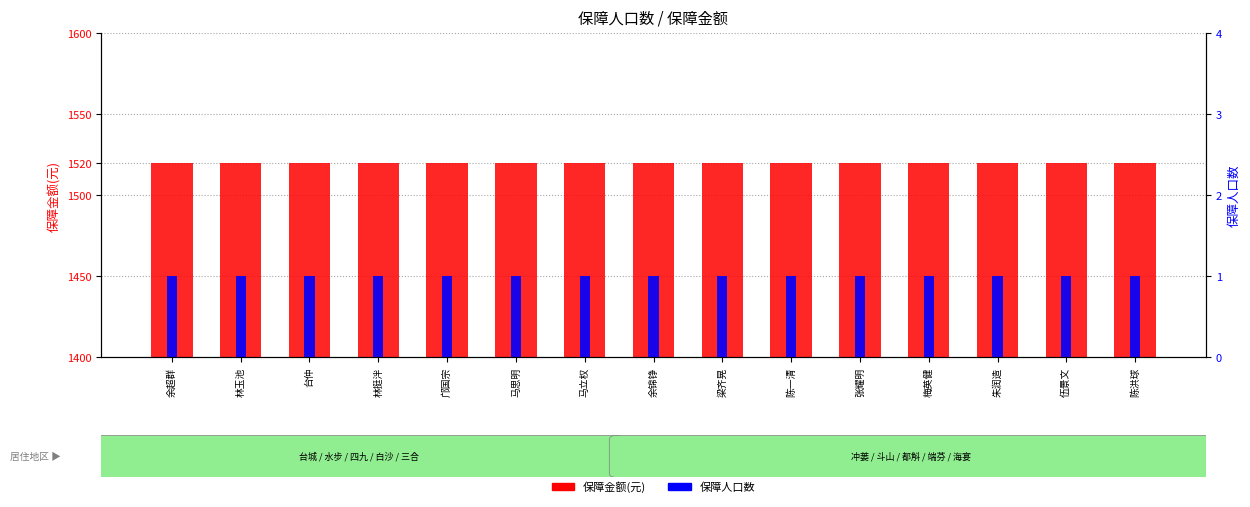

What is the spread (max minus min) of values at 张耀明?

1519